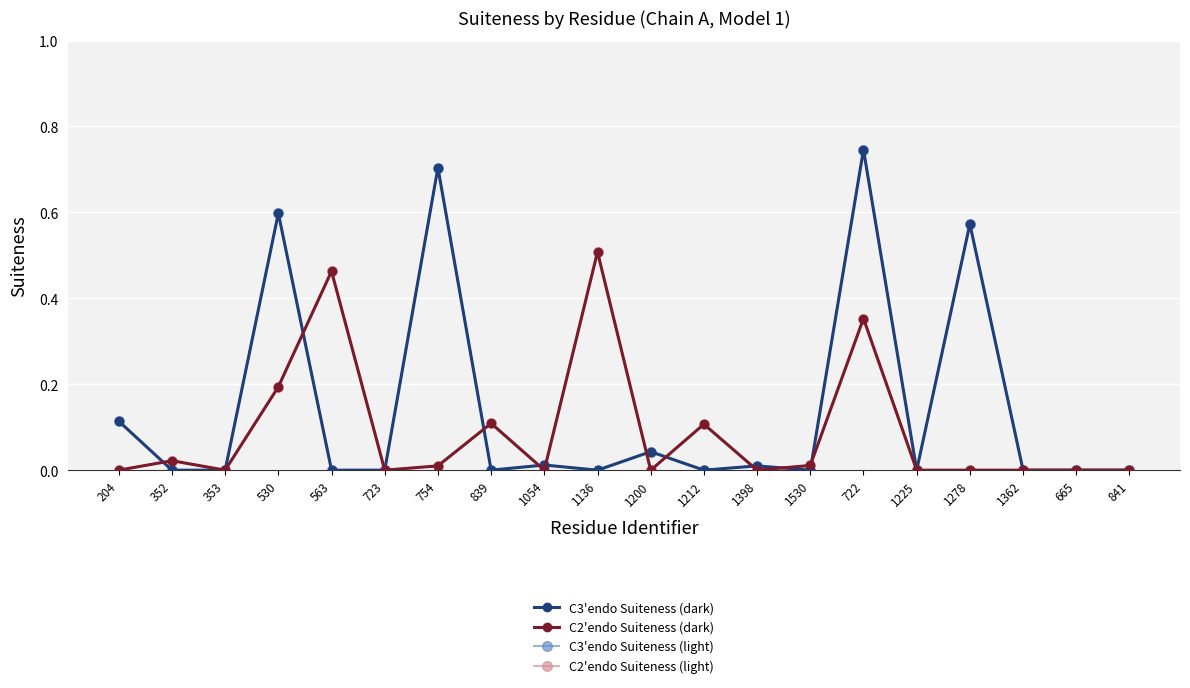

Reading left to right, what are all the values shown in this chart?

C3'endo Suiteness (dark): 204=0.1	352=0.0	353=0.0	530=0.6	563=0.0	723=0.0	754=0.7	839=0.0	1054=0.0	1136=0.0	1200=0.0	1212=0.0	1398=0.0	1530=0.0	722=0.7	1225=0.0	1278=0.6	1362=0.0	665=0.0	841=0.0
C2'endo Suiteness (dark): 204=0.0	352=0.0	353=0.0	530=0.2	563=0.5	723=0.0	754=0.0	839=0.1	1054=0.0	1136=0.5	1200=0.0	1212=0.1	1398=0.0	1530=0.0	722=0.4	1225=0.0	1278=0.0	1362=0.0	665=0.0	841=0.0
C3'endo Suiteness (light): 204=0.1	352=0.0	353=0.0	530=0.6	563=0.0	723=0.0	754=0.7	839=0.0	1054=0.0	1136=0.0	1200=0.0	1212=0.0	1398=0.0	1530=0.0	722=0.7	1225=0.0	1278=0.6	1362=0.0	665=0.0	841=0.0
C2'endo Suiteness (light): 204=0.0	352=0.0	353=0.0	530=0.2	563=0.5	723=0.0	754=0.0	839=0.1	1054=0.0	1136=0.5	1200=0.0	1212=0.1	1398=0.0	1530=0.0	722=0.4	1225=0.0	1278=0.0	1362=0.0	665=0.0	841=0.0